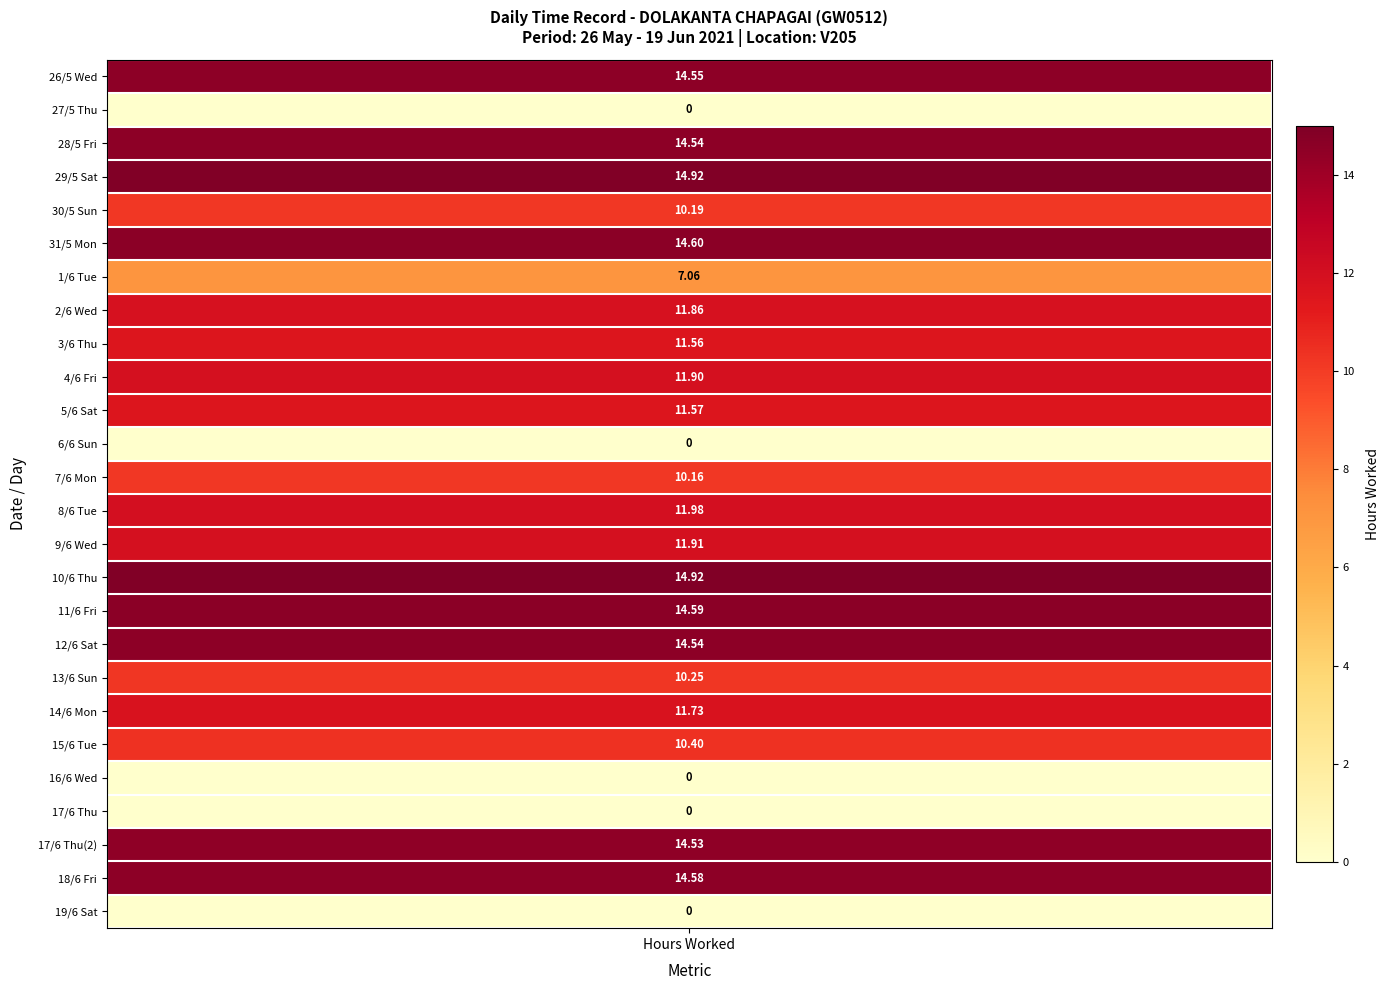

How many values are below 11?

10